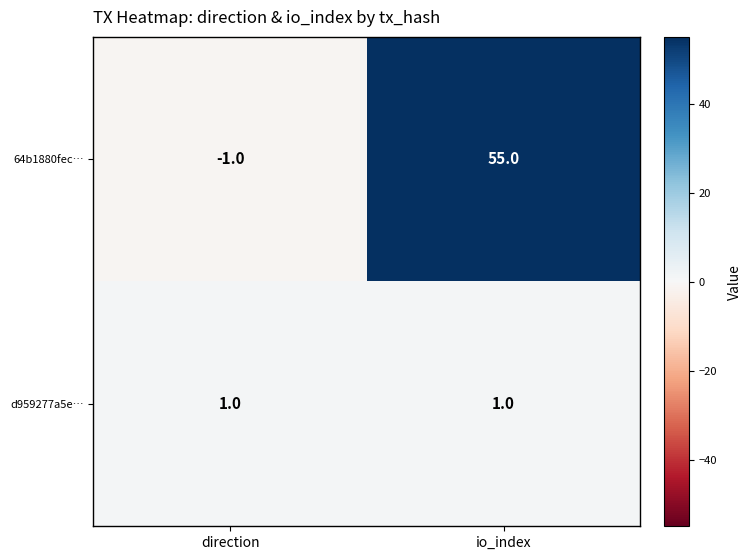

Reading left to right, transcribe all the data shown in this chart.

64b1880fec…: direction=-1	io_index=55
d959277a5e…: direction=1	io_index=1